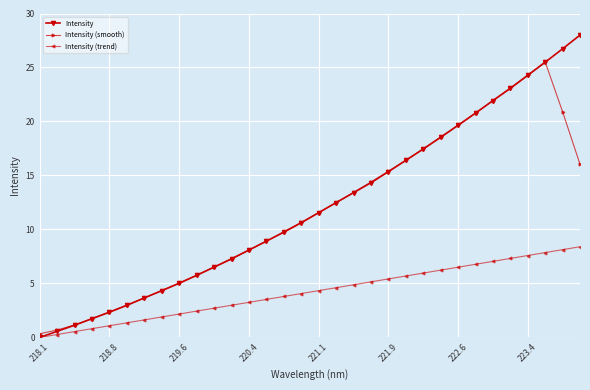

List the series in order of their peak value, highest first.

Intensity, Intensity (smooth), Intensity (trend)